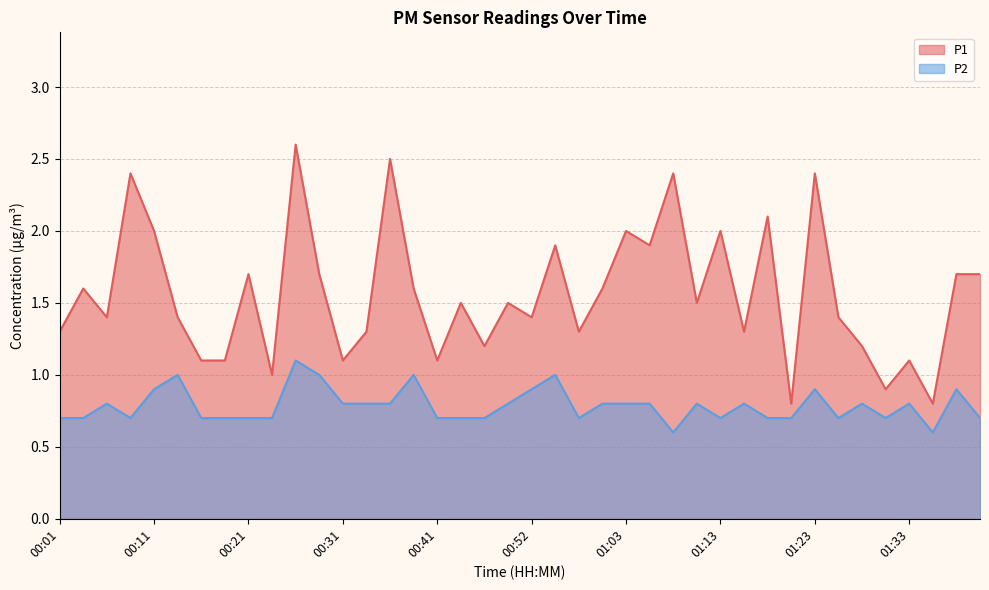

How many lines are shown in the chart?

2